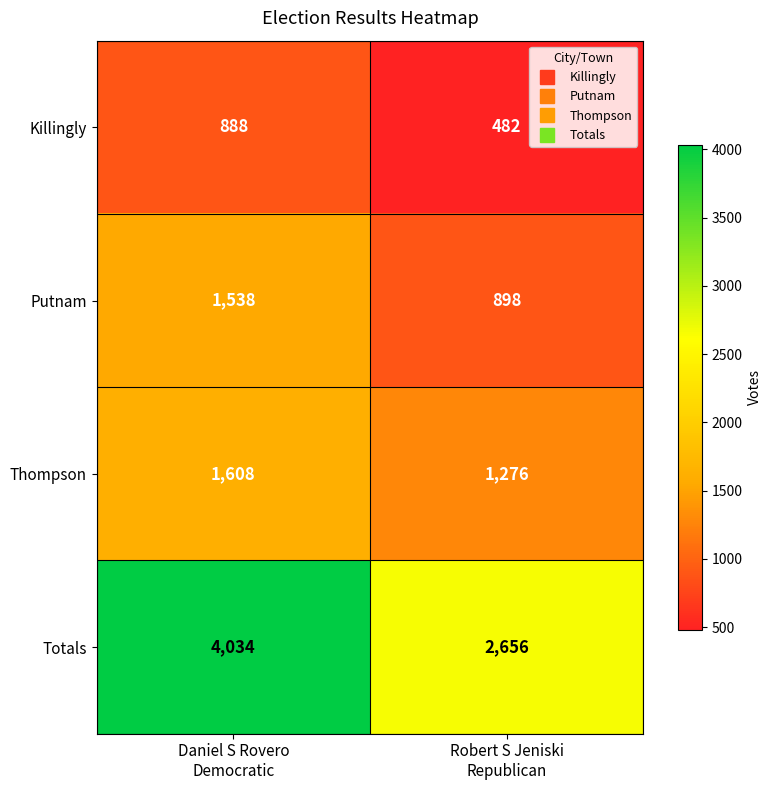

Between Daniel S Rovero
Democratic and Robert S Jeniski
Republican, which series saw the biggest shift?

Totals